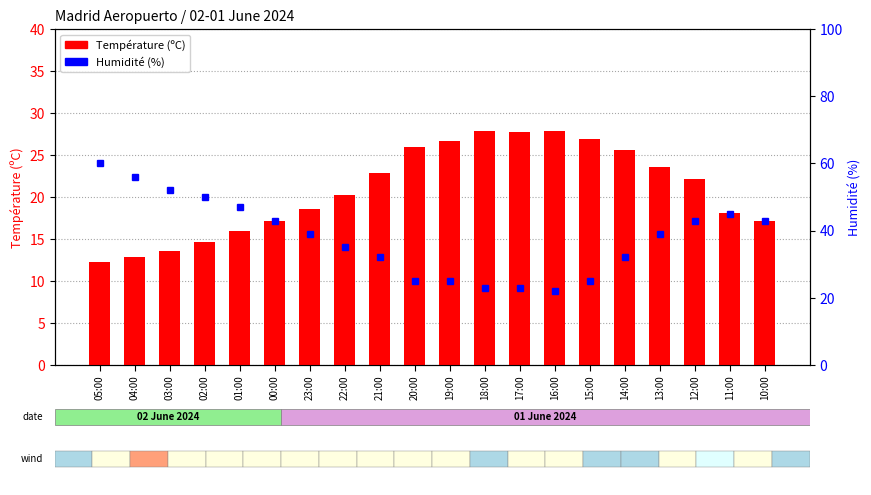

Approximately how many times larger is the value at 12:00 compared to 23:00?

1.2